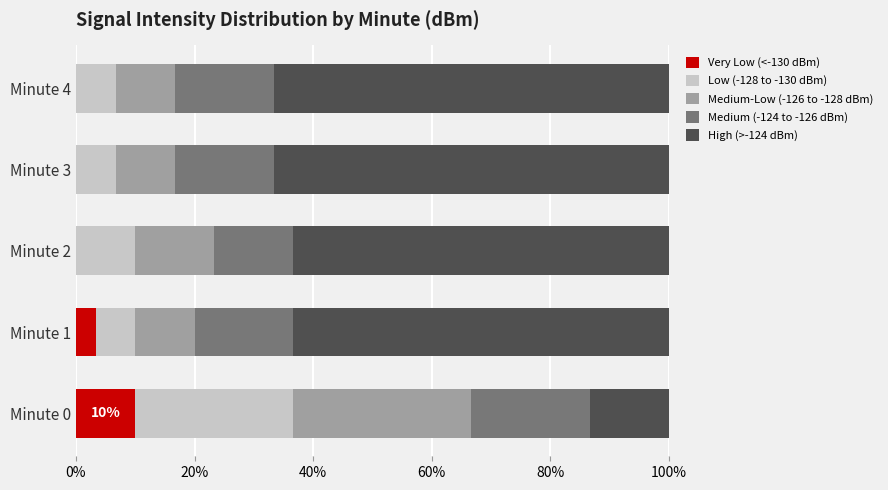

What is the total value across all series at Minute 1?

100.0